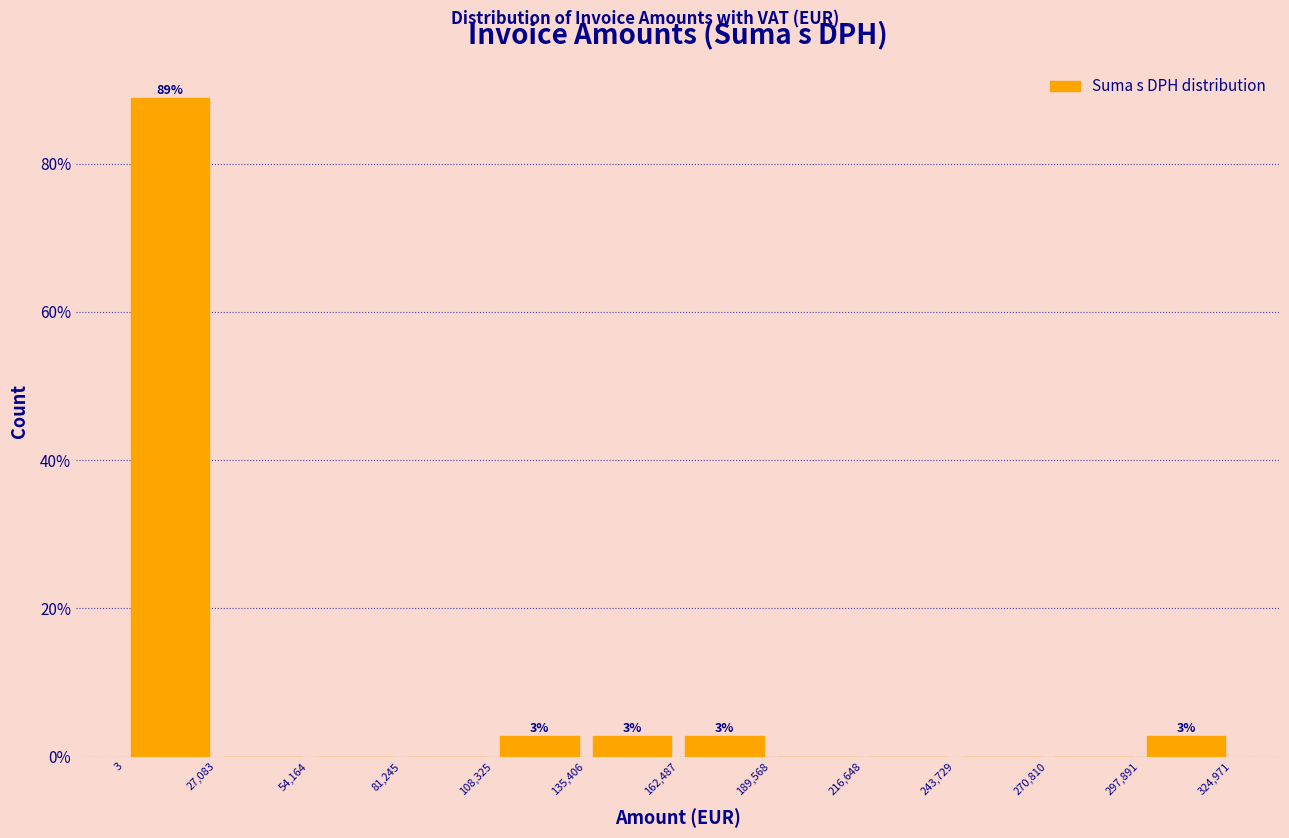

Over which range of the x-axis is the bar tallest?

3 to 27,083